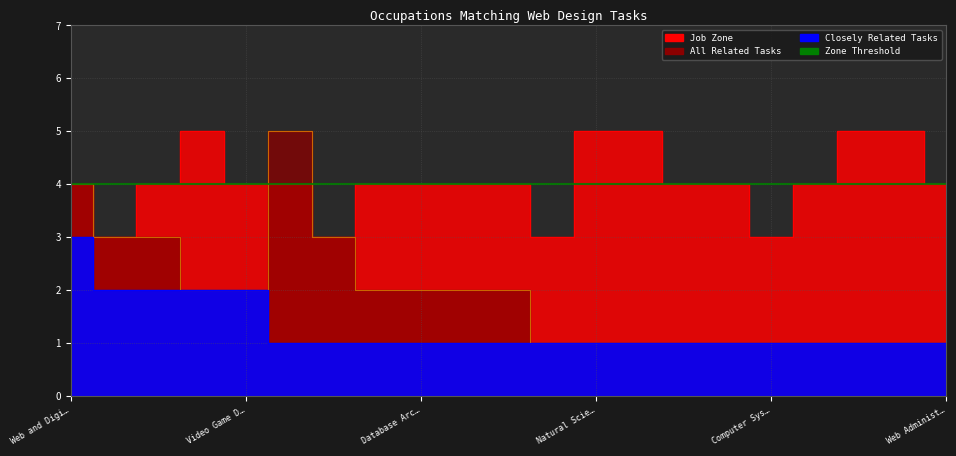

Which series has the largest total across all categories?

Job Zone